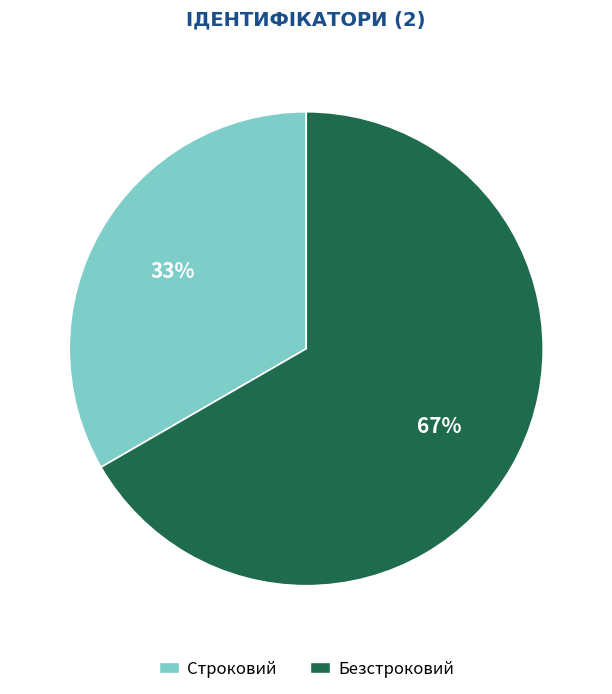

Combined, do Строковий and Безстроковий account for over 50%?

Yes